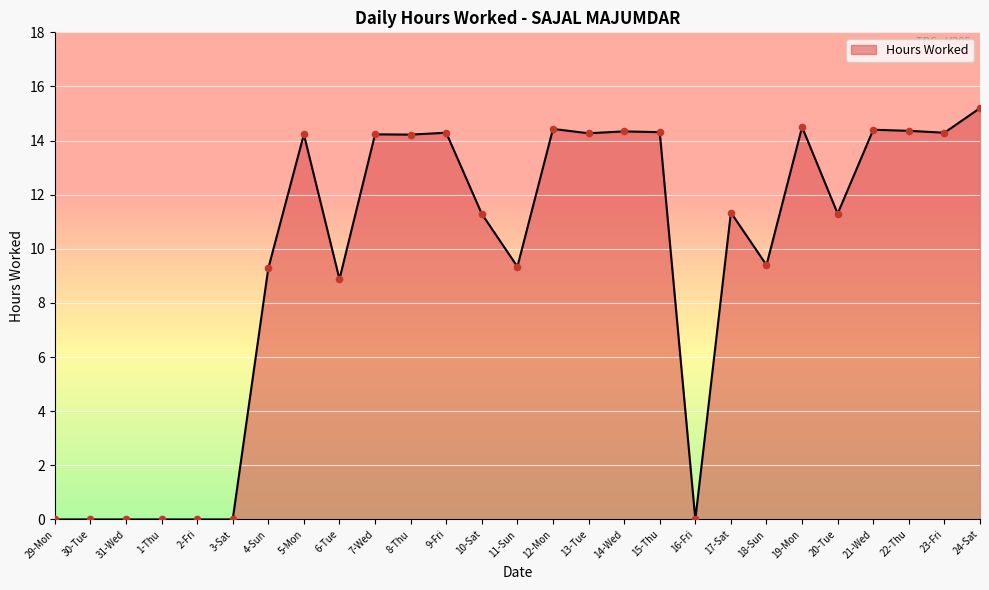

What is the change in value from 9-Fri to 18-Sun?

-4.9